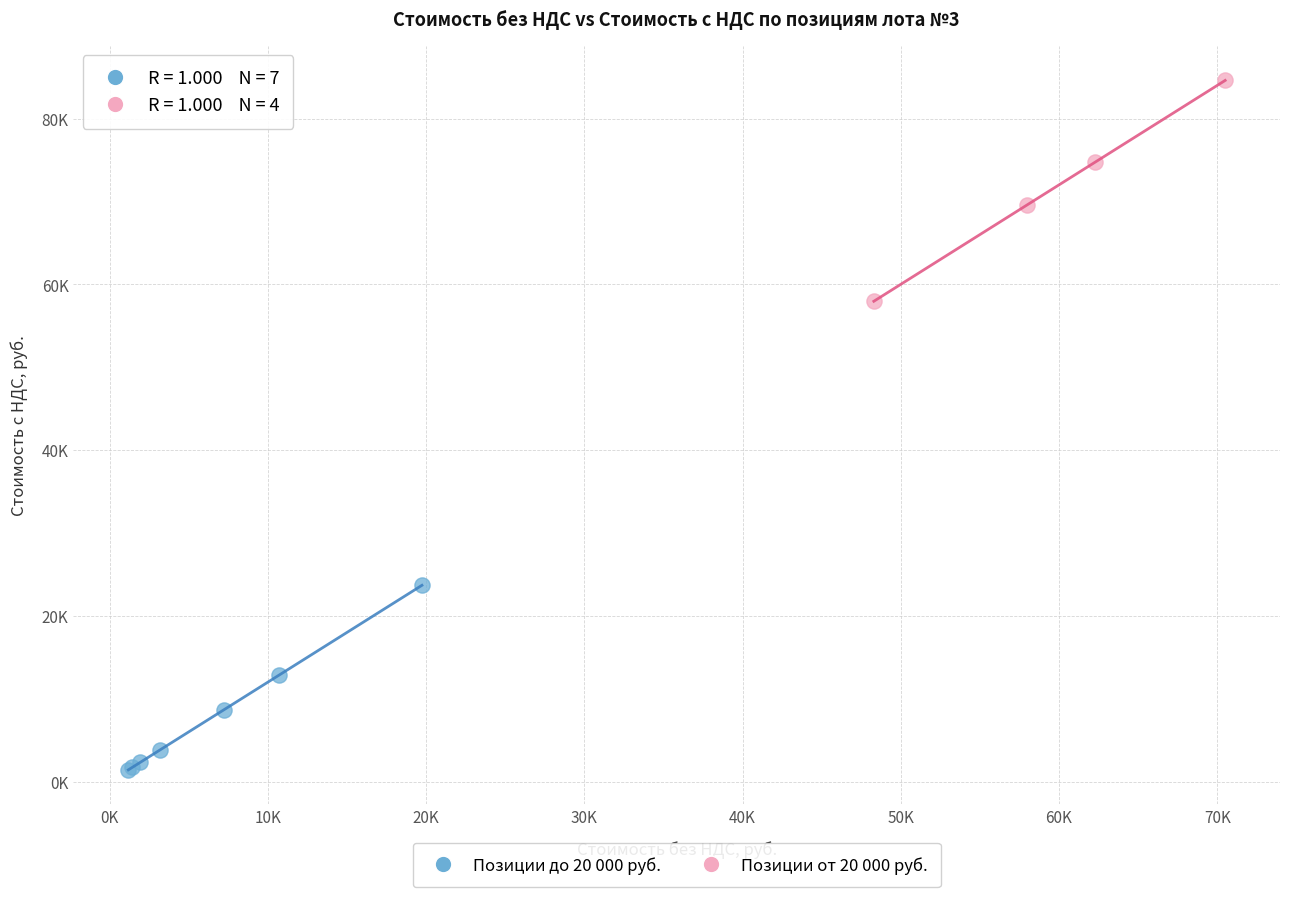

Which series has the largest Y range (max minus min)?

Позиции от 20 000 руб.